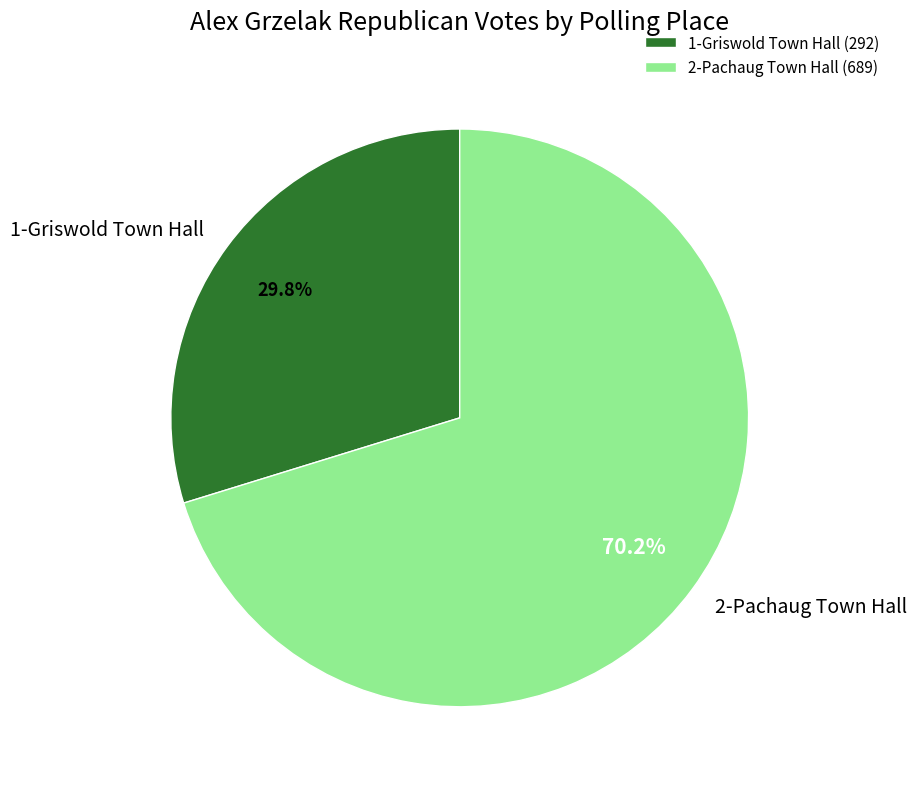

Between 2-Pachaug Town Hall and 1-Griswold Town Hall, which is larger?

2-Pachaug Town Hall